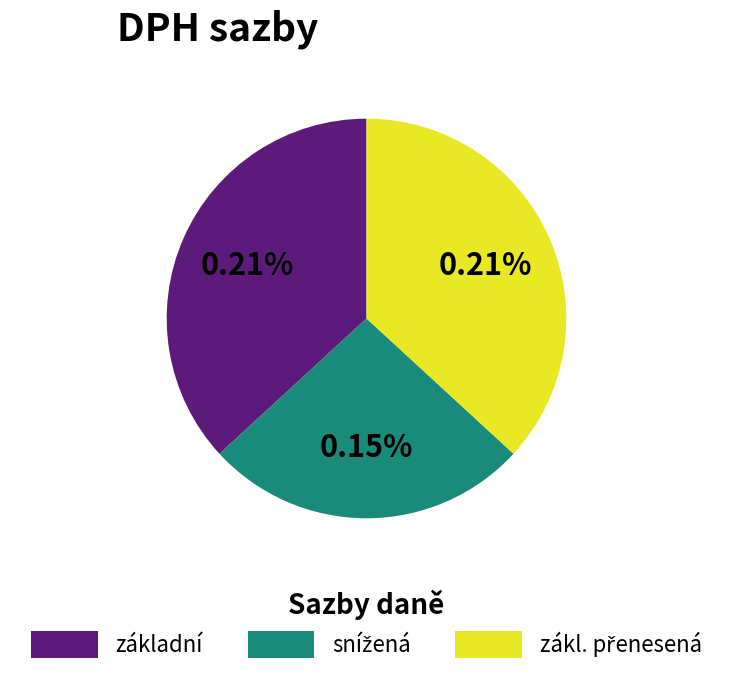

To the nearest percent, what percentage of the pie is snížená?

26%